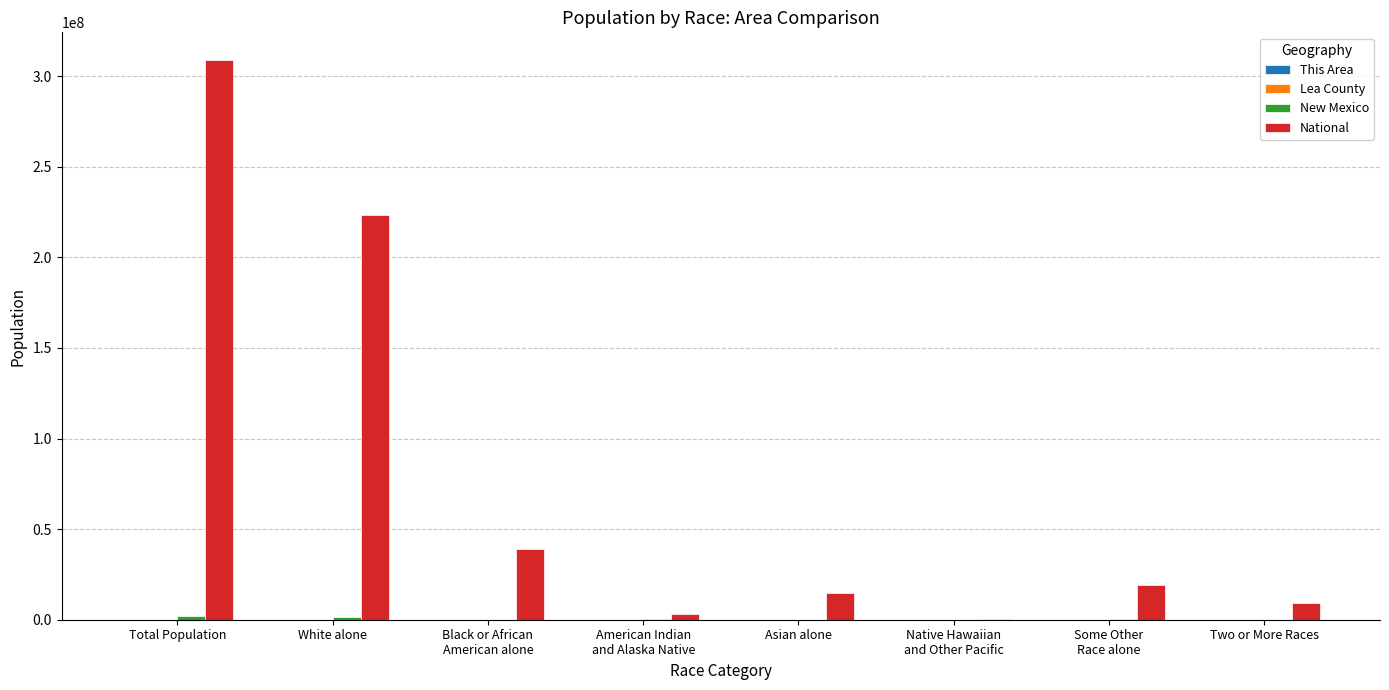

What is the greatest value displayed?

308745538